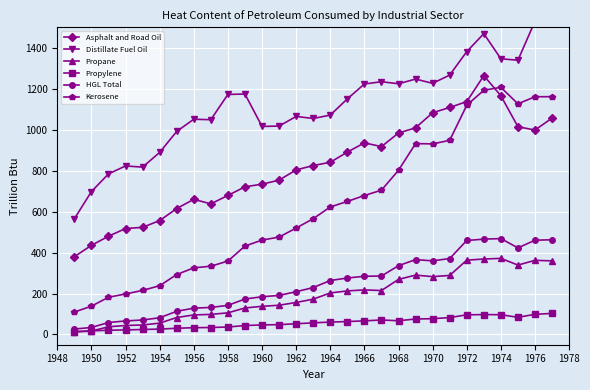

True or false: Distillate Fuel Oil and Asphalt and Road Oil intersect in this chart.

False